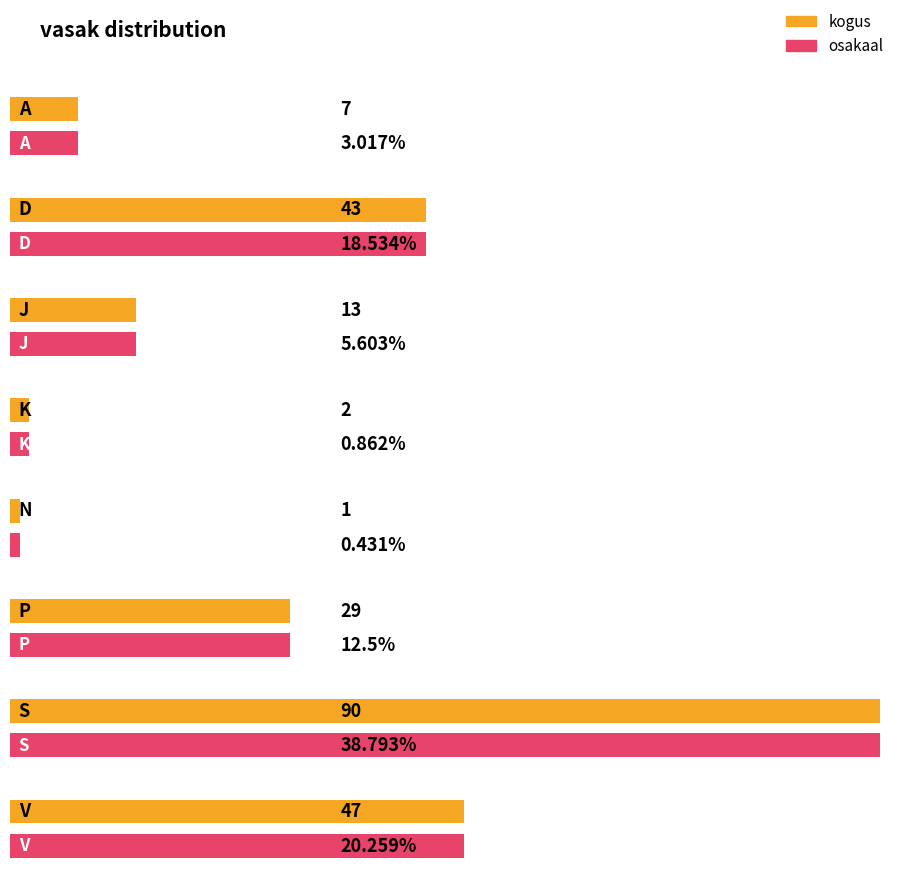

How many series are shown in this chart?

2